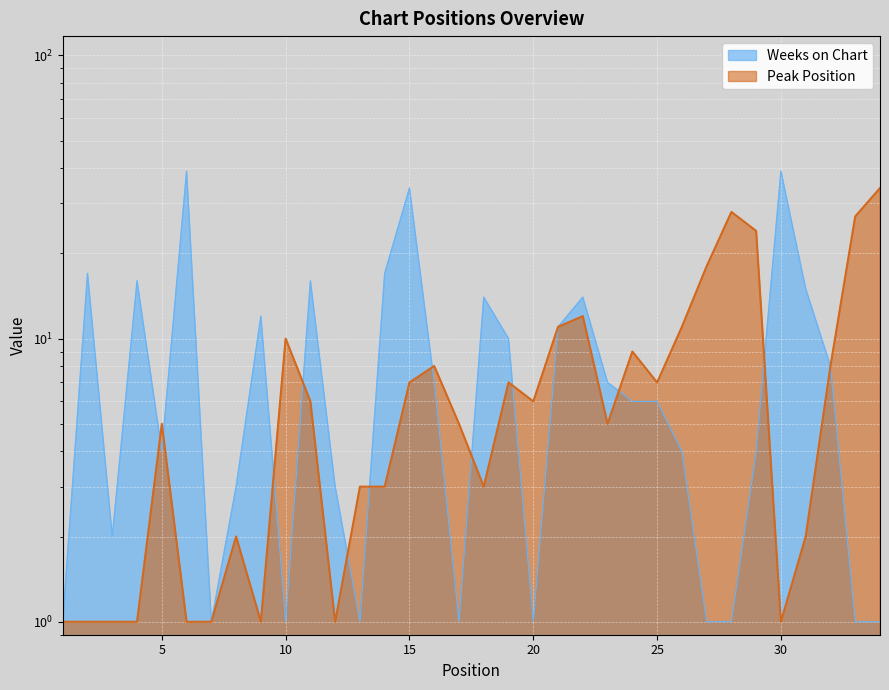

Between 15 and 33, which series saw the biggest shift?

Weeks on Chart